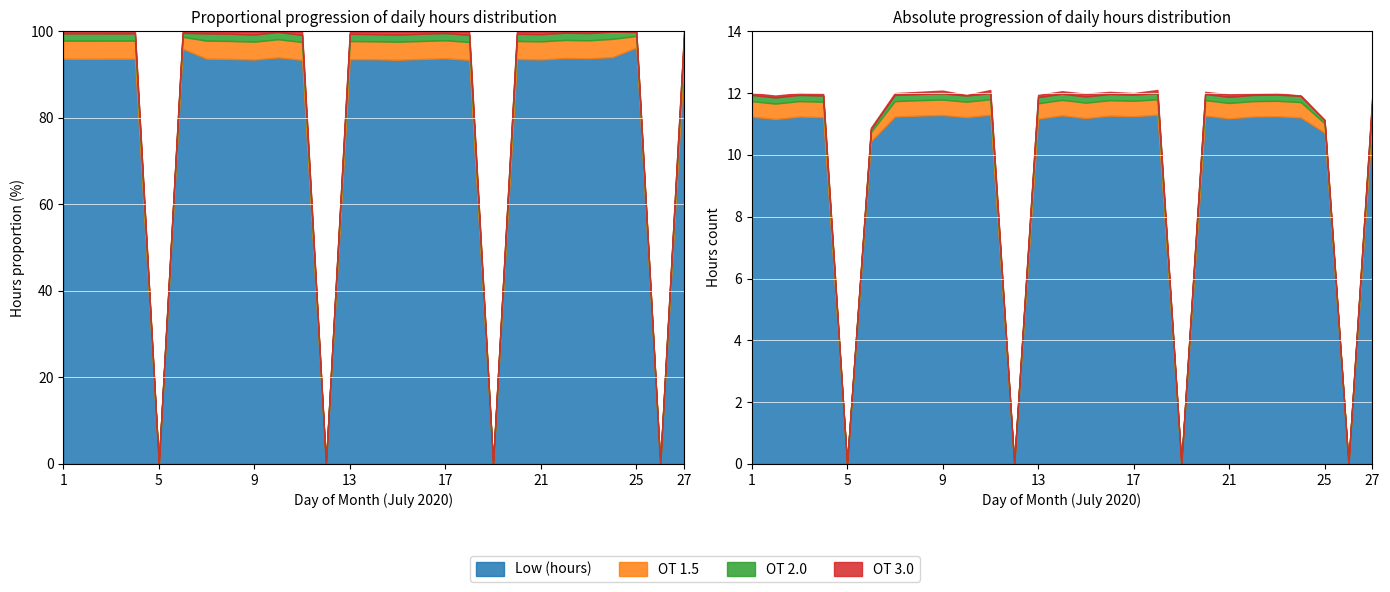

What is the total value across all series at 14?

12.1